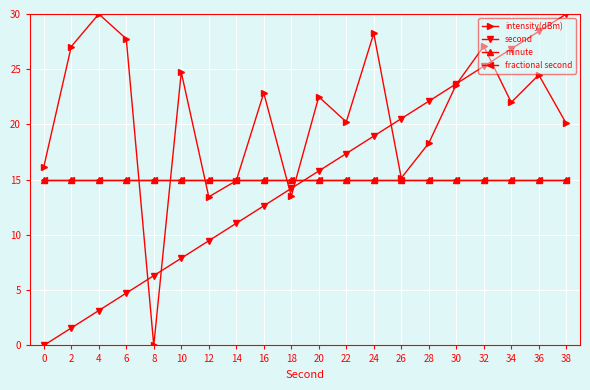

Read the intensity(dBm) value at 36.

24.5